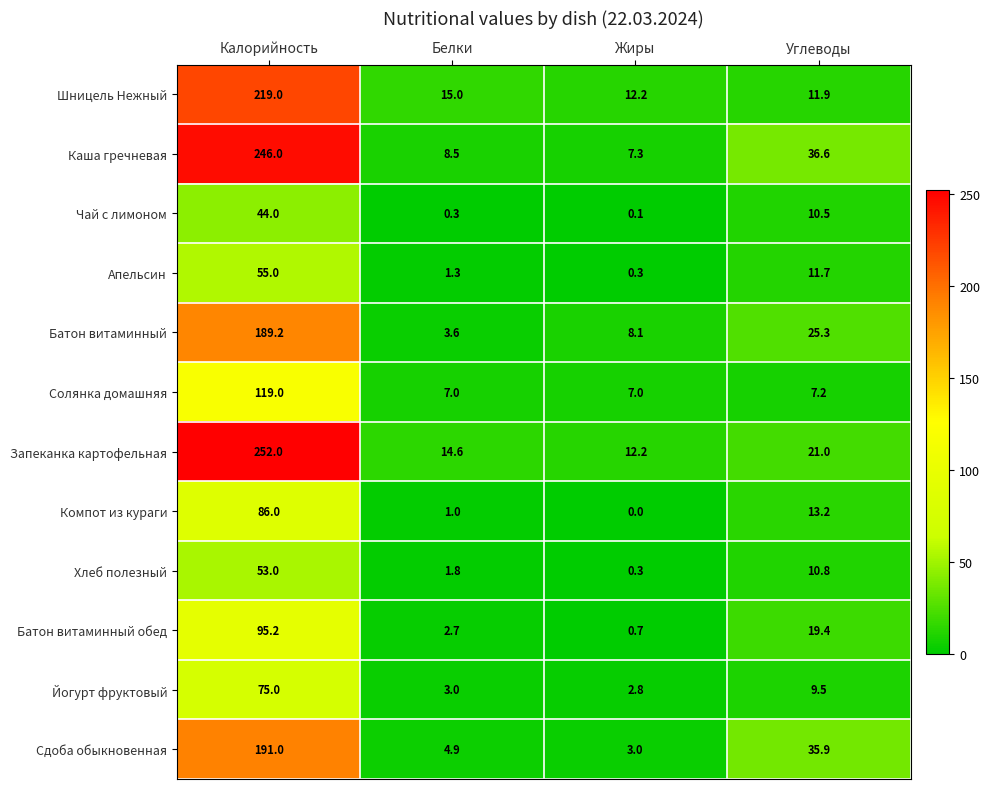

What is the sum of all Запеканка картофельная values?

299.8